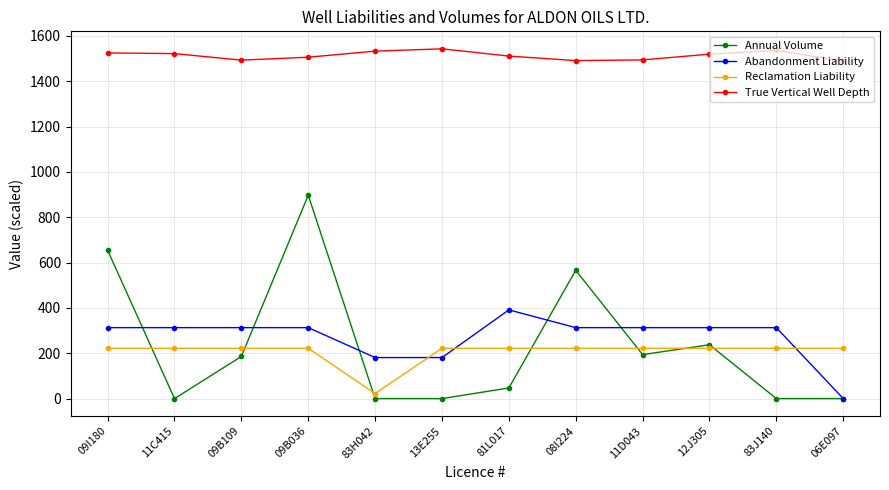

What is the maximum value for True Vertical Well Depth?

1543.0